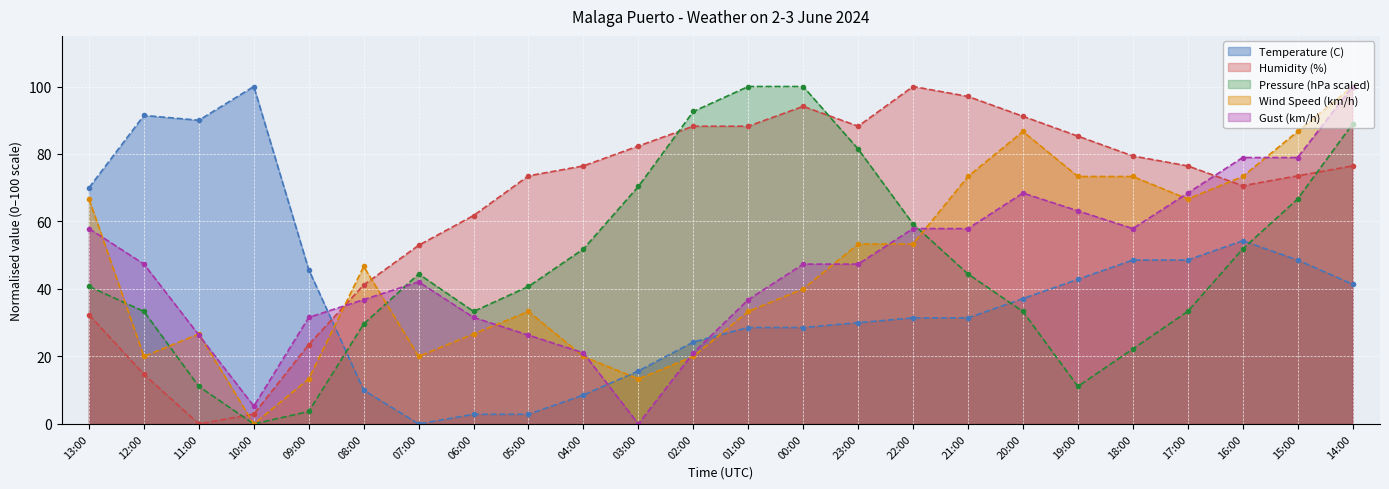

What are all the series names shown in the legend?

Temperature (C), Humidity (%), Pressure (hPa scaled), Wind Speed (km/h), Gust (km/h)